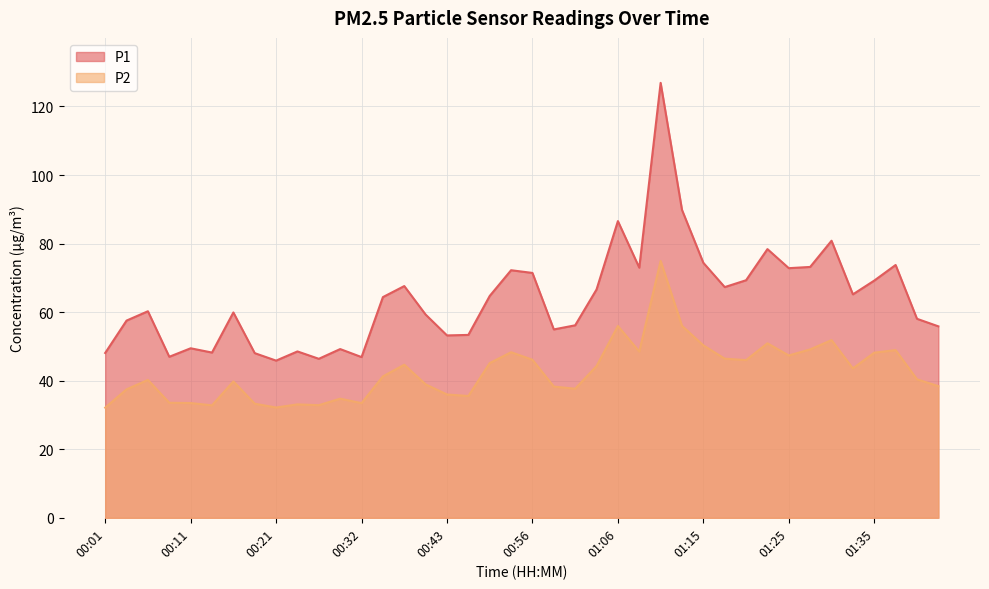

Between 00:26 and 01:03, which is larger?

01:03